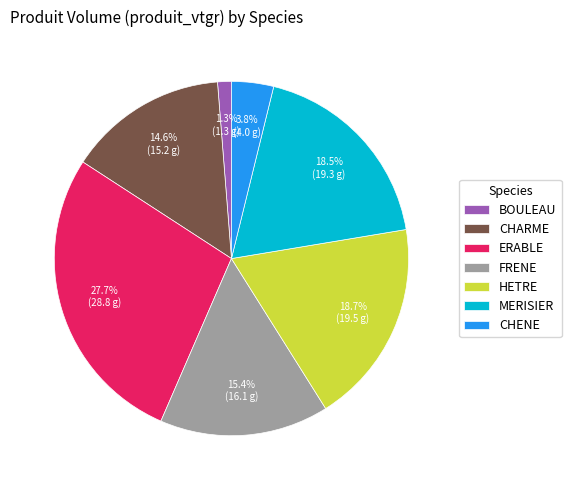

Approximately how many times larger is the value at FRENE compared to HETRE?

0.8